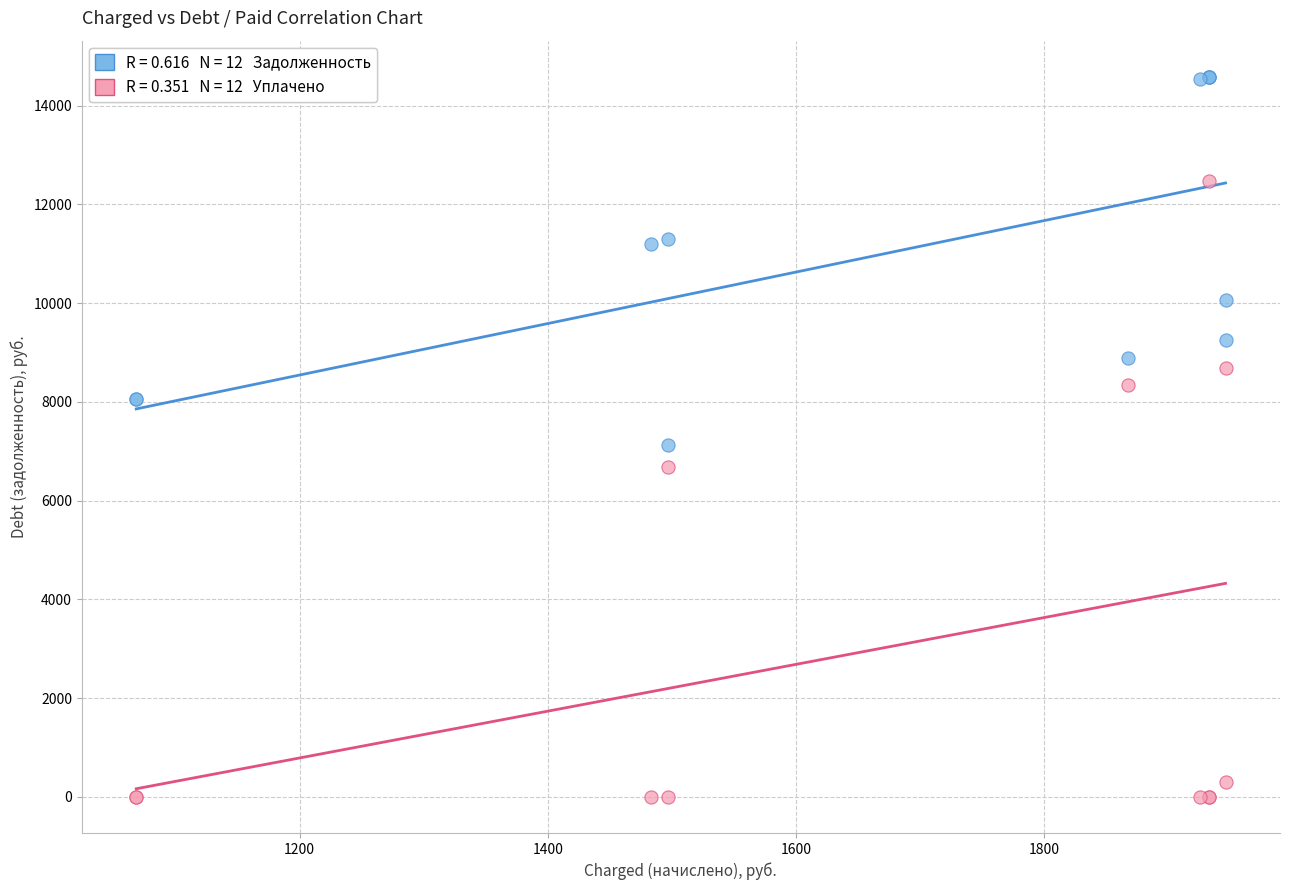

Across all series, what Y value is closest to 7293?

7120.9